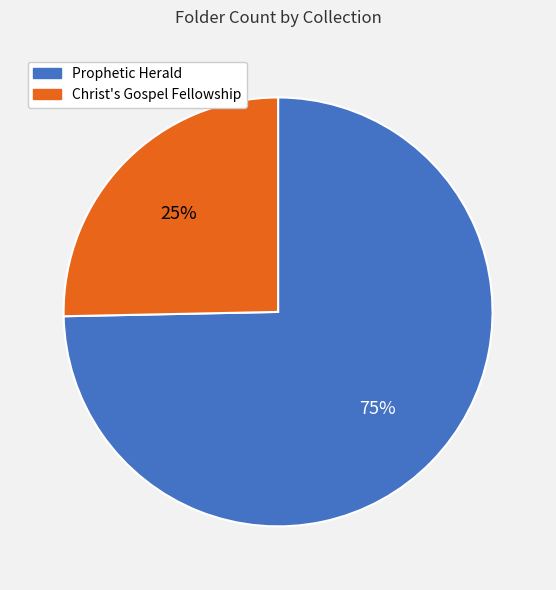

Count the number of slices in the pie.

2